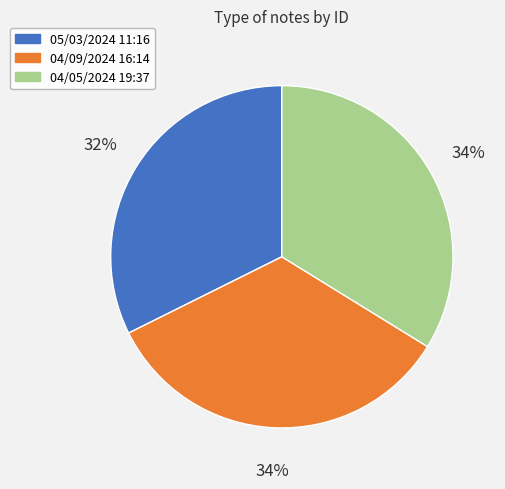

Is 05/03/2024 11:16 the majority of the pie?

No